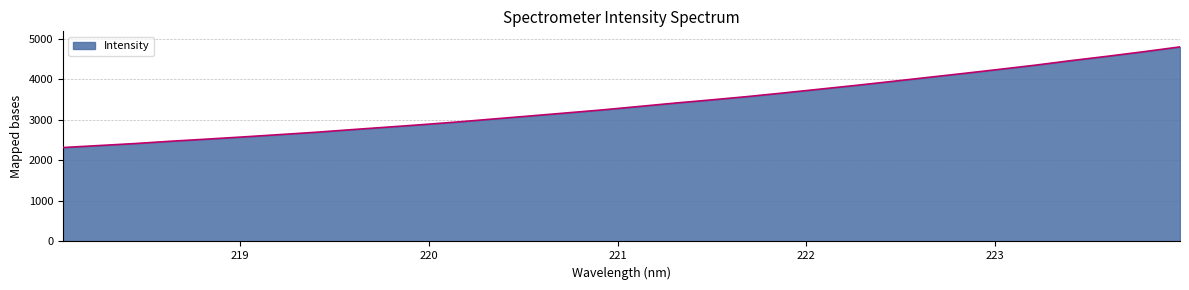

What is the greatest value displayed?

4802.3